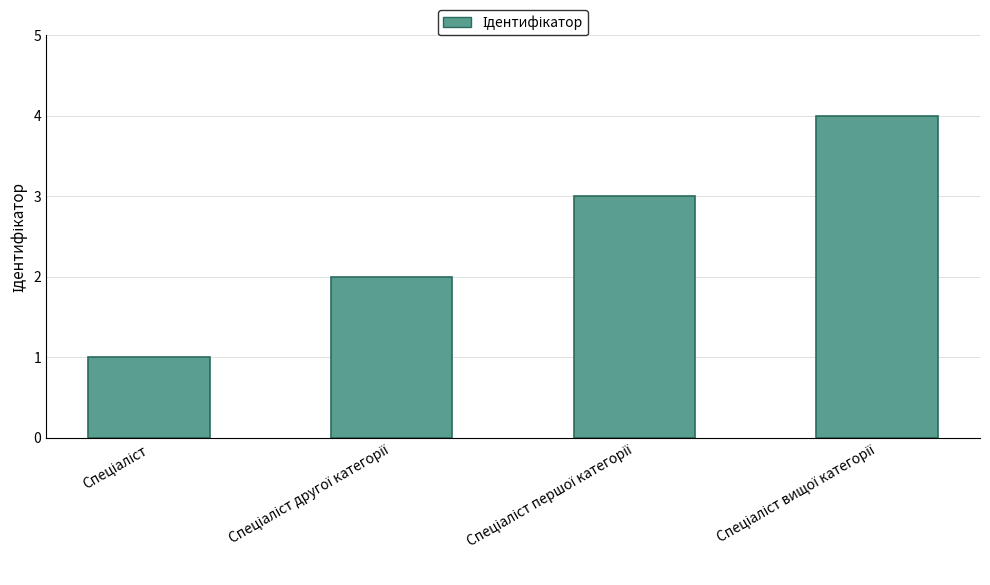

What is the maximum value shown in the chart?

4